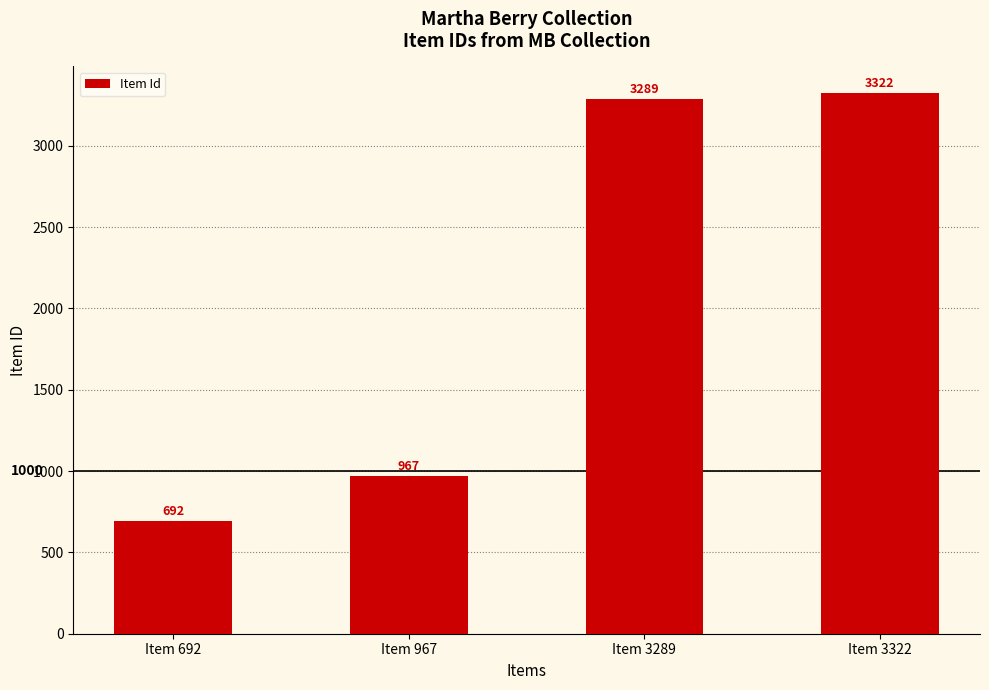

What is the minimum value shown in the chart?

692